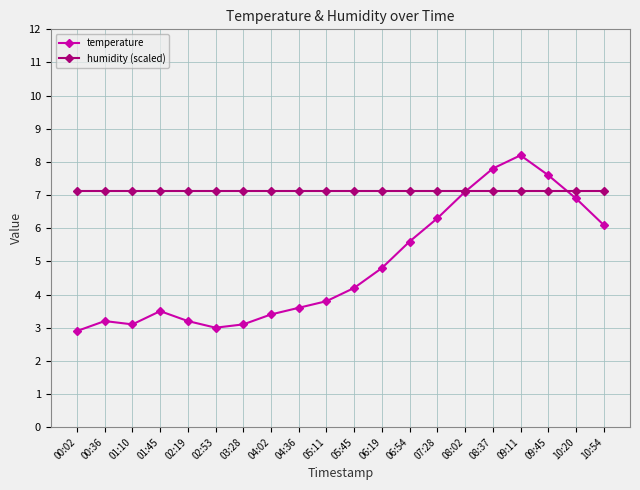

Reading right to left, transcribe all the data shown in this chart.

temperature: 6.1	6.9	7.6	8.2	7.8	7.1	6.3	5.6	4.8	4.2	3.8	3.6	3.4	3.1	3.0	3.2	3.5	3.1	3.2	2.9
humidity (scaled): 7.1	7.1	7.1	7.1	7.1	7.1	7.1	7.1	7.1	7.1	7.1	7.1	7.1	7.1	7.1	7.1	7.1	7.1	7.1	7.1